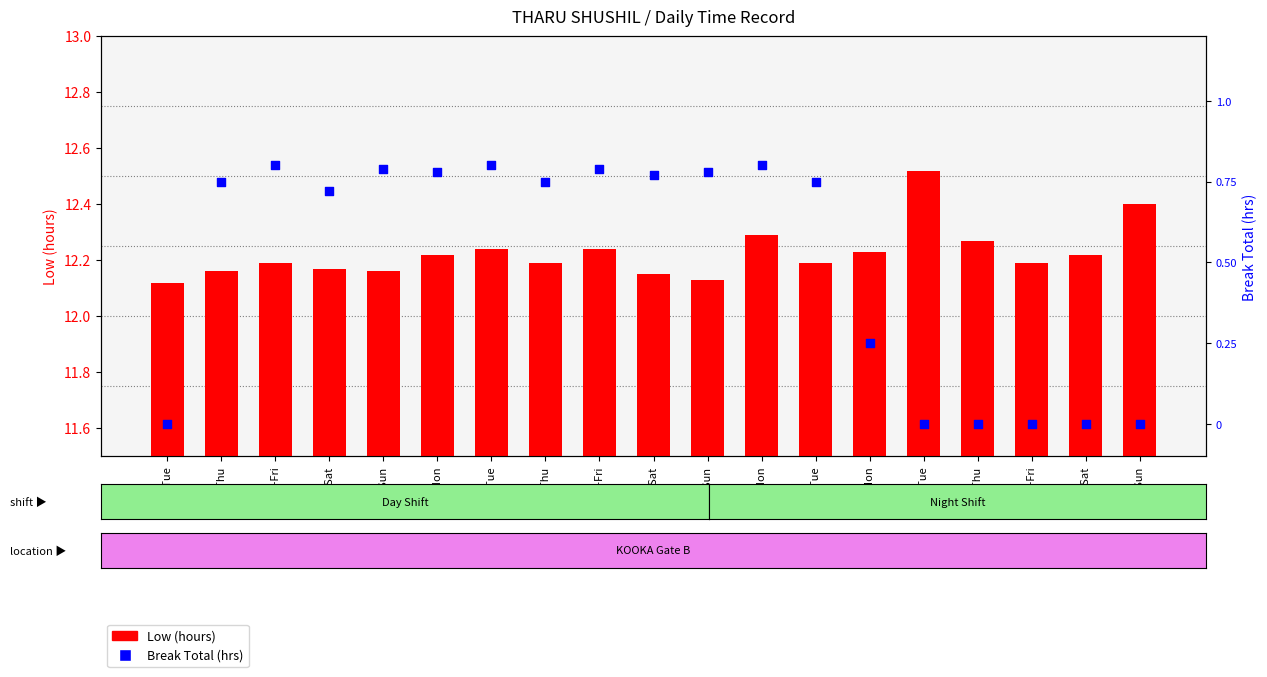

Which series reaches the minimum Y coordinate?

Break Total (hrs)